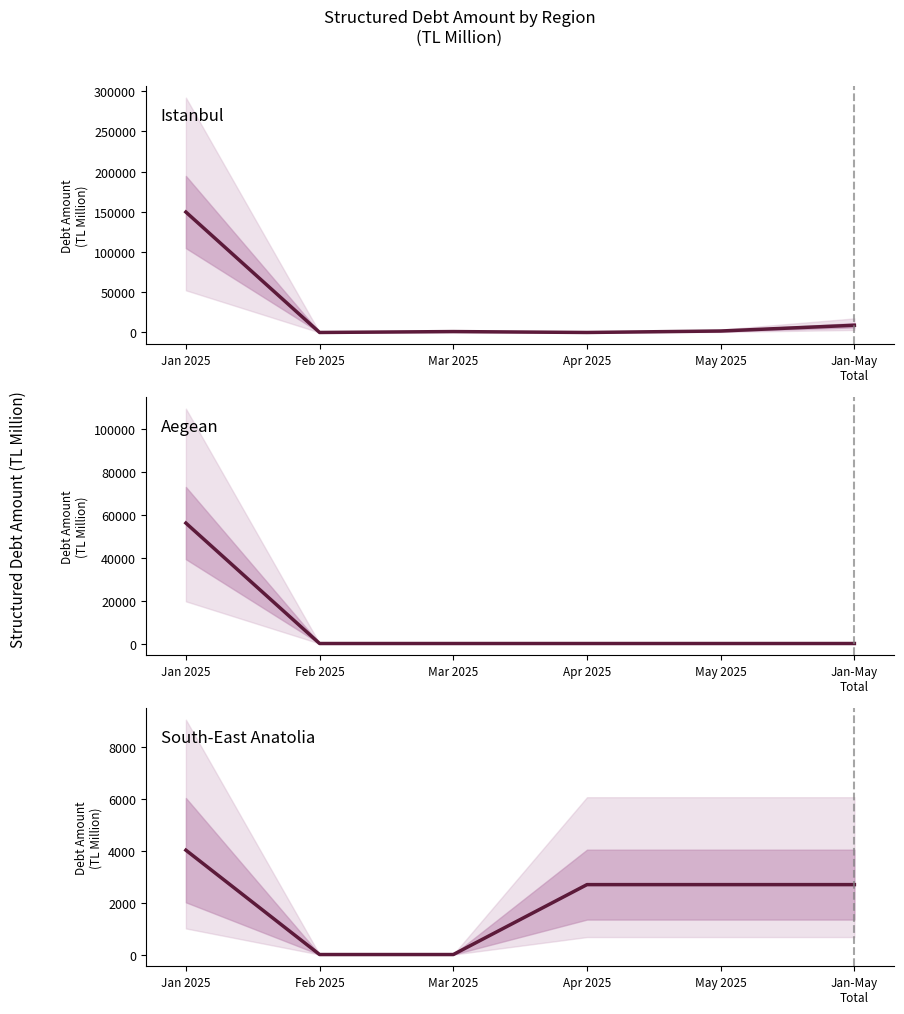

Reading right to left, list all the values displayed in this chart.

Istanbul: Jan-May
Total=8962.3	May 2025=1825.7	Apr 2025=0.0	Mar 2025=1126.6	Feb 2025=0.0	Jan 2025=149773.4
Aegean: Jan-May
Total=0.0	May 2025=0.0	Apr 2025=0.0	Mar 2025=0.0	Feb 2025=0.0	Jan 2025=56269.3
South-East Anatolia: Jan-May
Total=2692.7	May 2025=2692.7	Apr 2025=2692.7	Mar 2025=0.0	Feb 2025=0.0	Jan 2025=4019.4